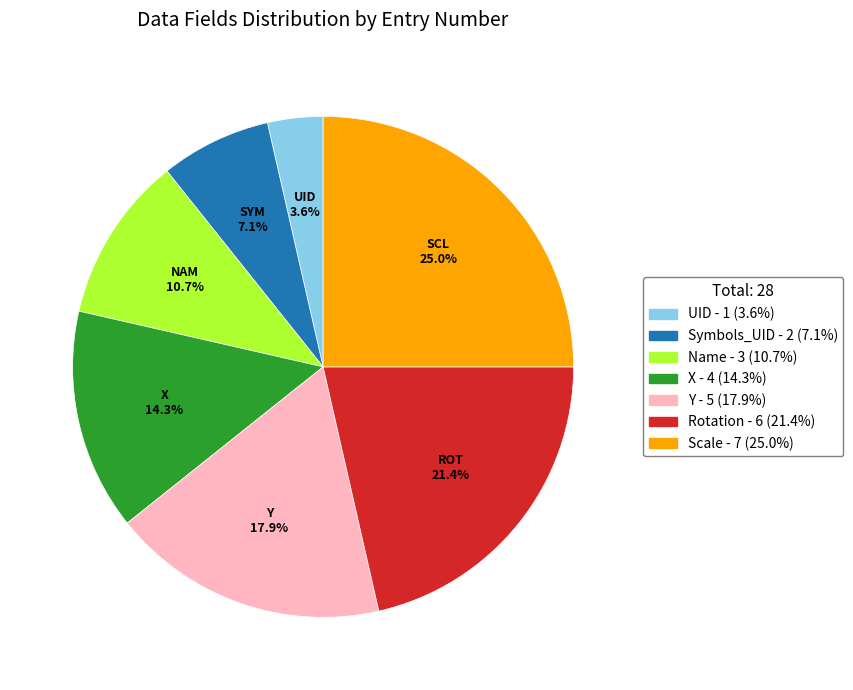

Is there a majority slice in this chart?

No